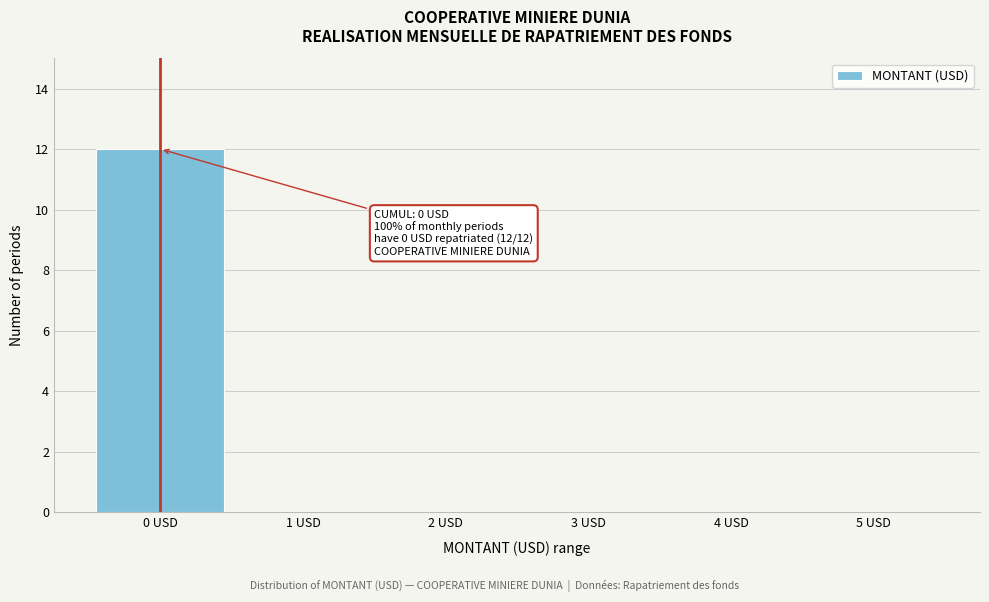

Reading left to right, list all the values displayed in this chart.

0 USD=12	1 USD=0	2 USD=0	3 USD=0	4 USD=0	5 USD=0